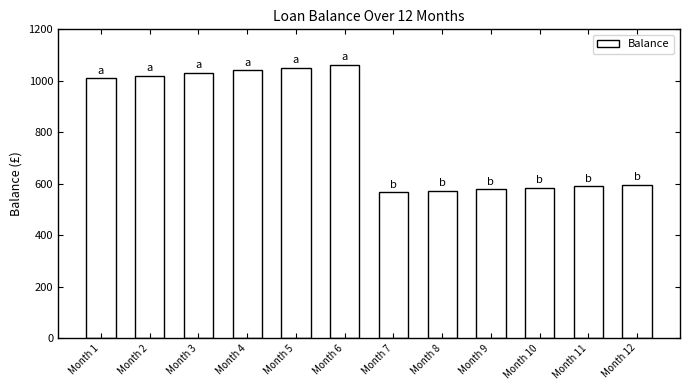

What is the average value?

808.5